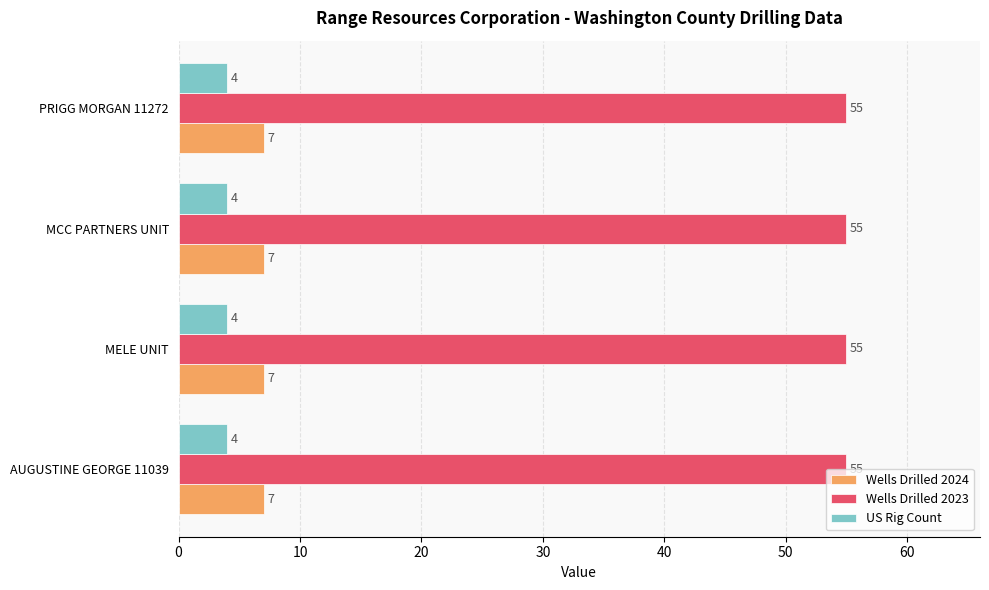

What is the sum of all Wells Drilled 2023 values?

220